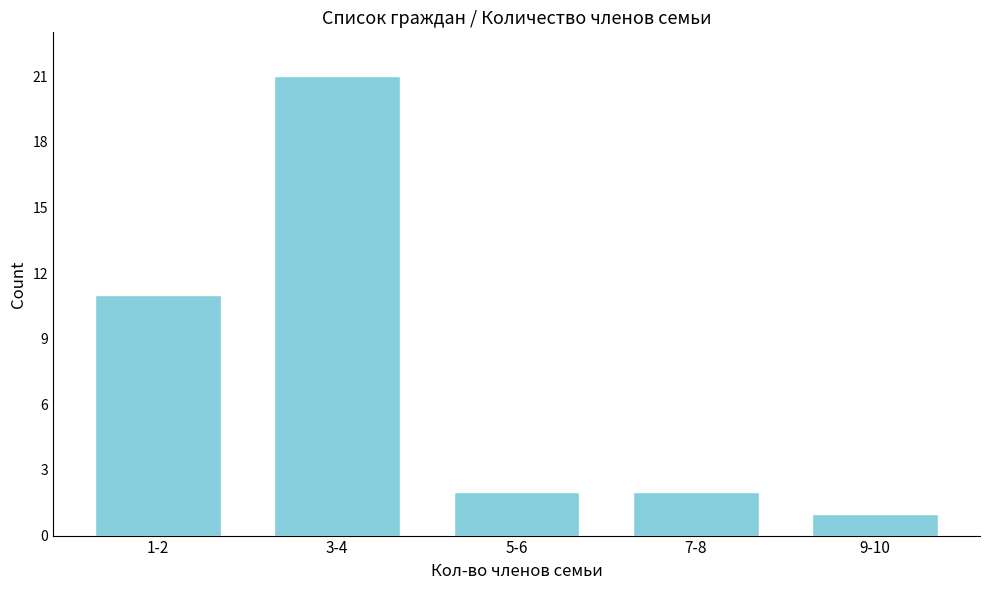

Reading left to right, list all the values displayed in this chart.

1-2=11	3-4=21	5-6=2	7-8=2	9-10=1